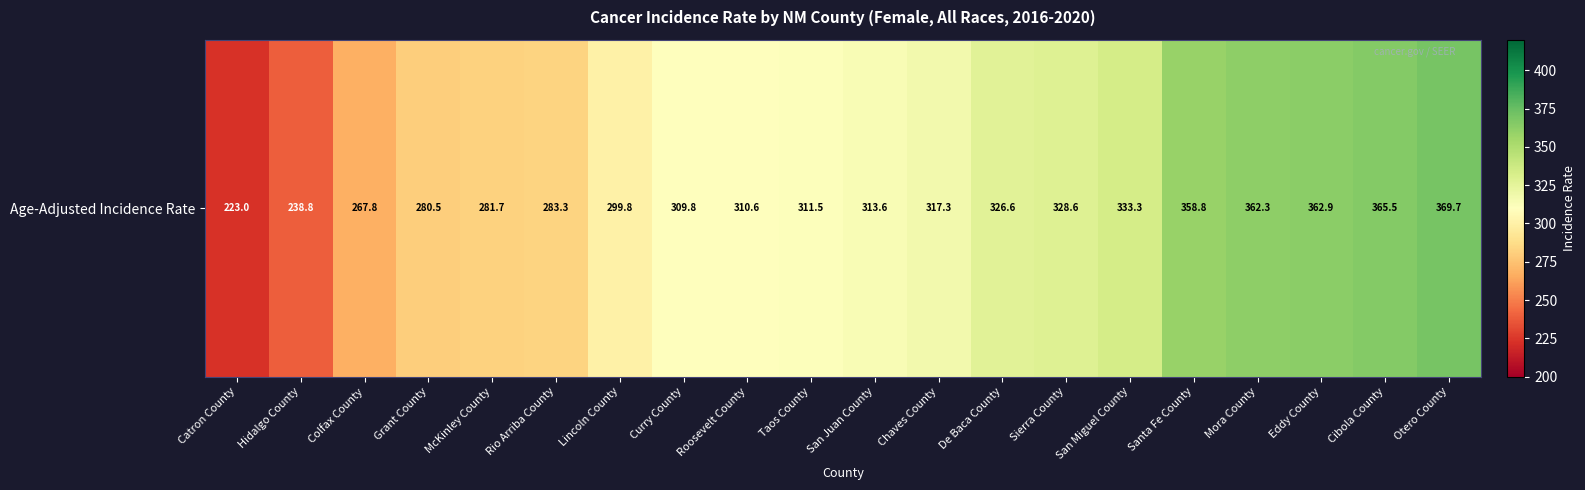

At which category does the chart reach its minimum across all series?

Catron County